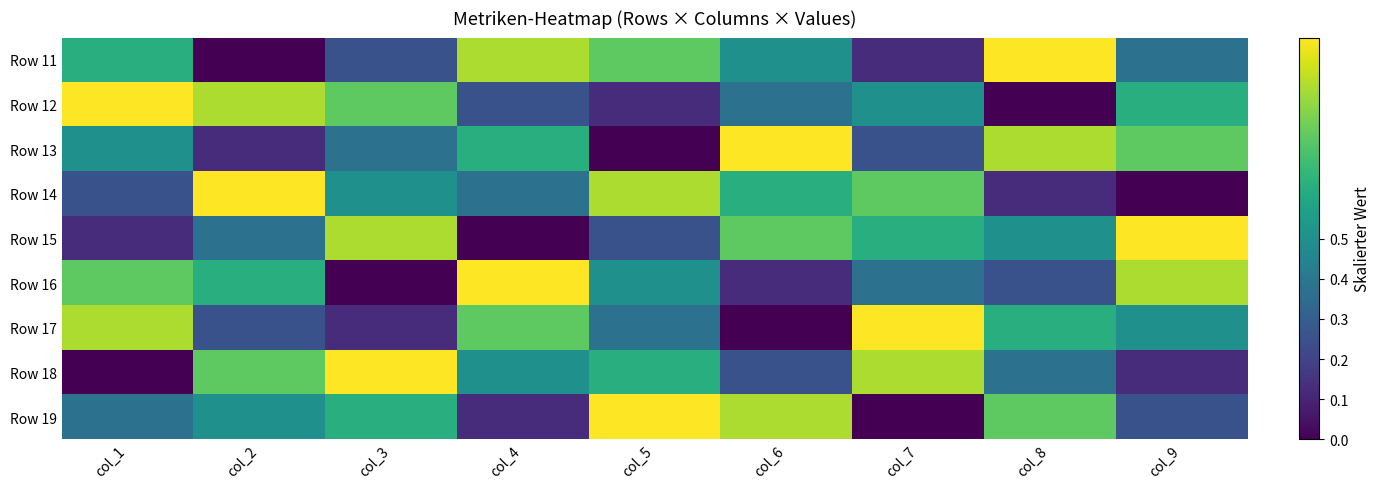

How many series are shown in this chart?

9